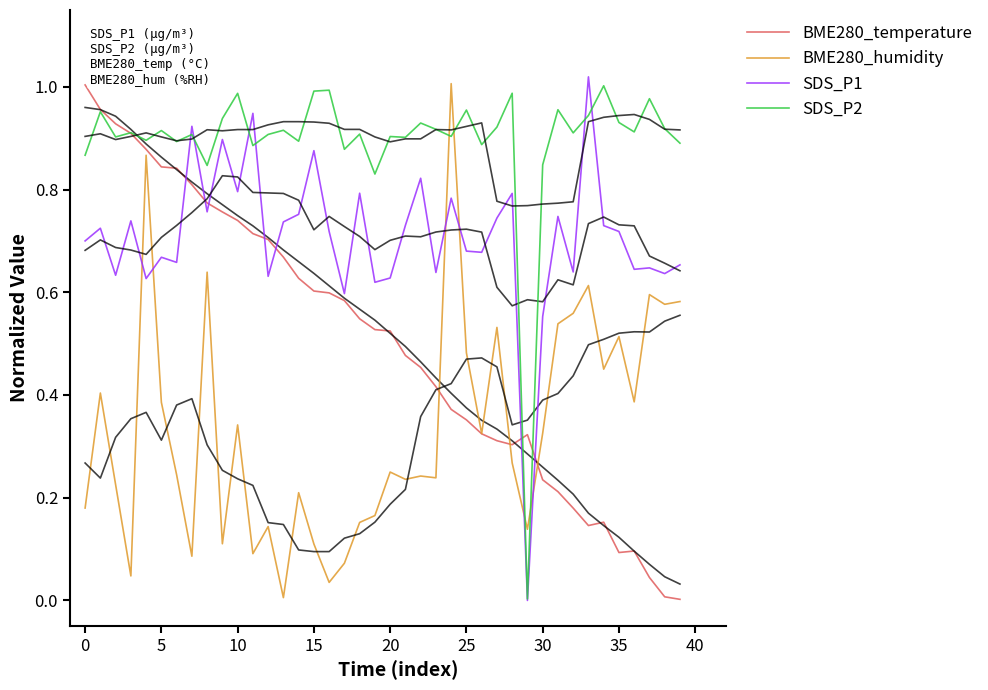

Does the chart have visible grid lines?

No